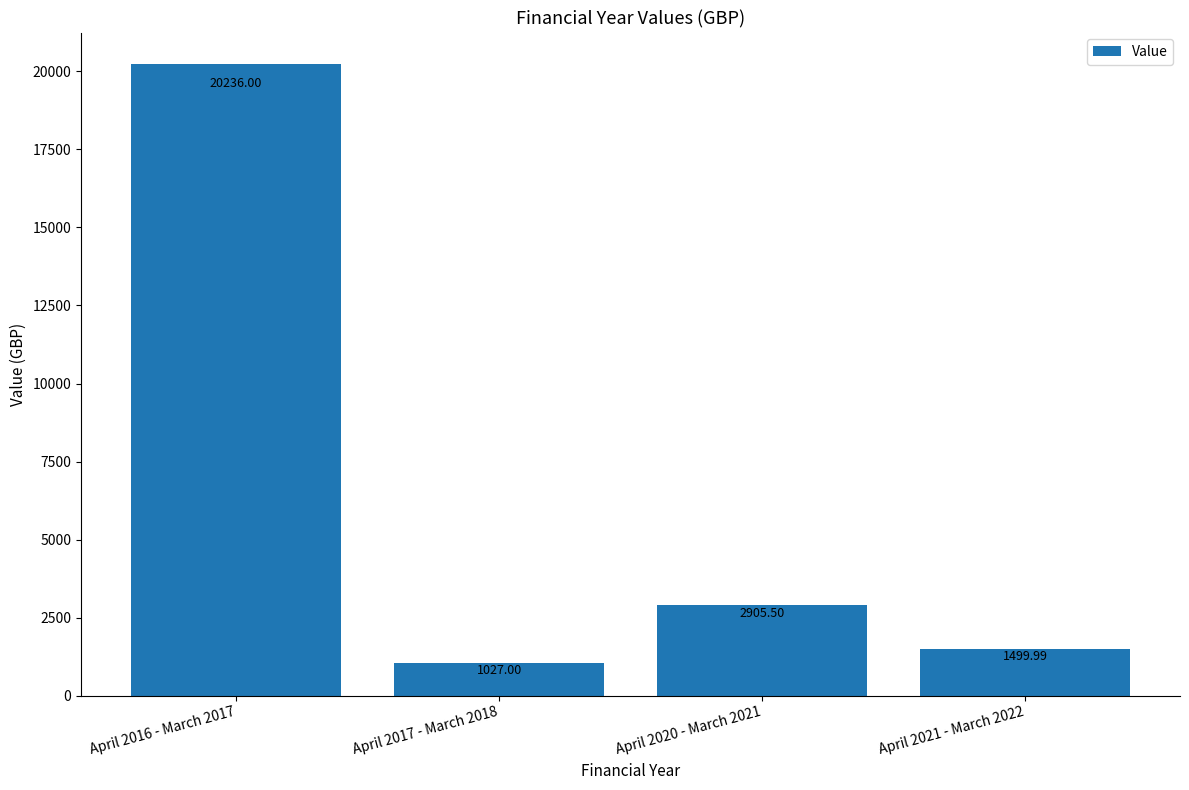

Does the chart contain stacked bars?

No